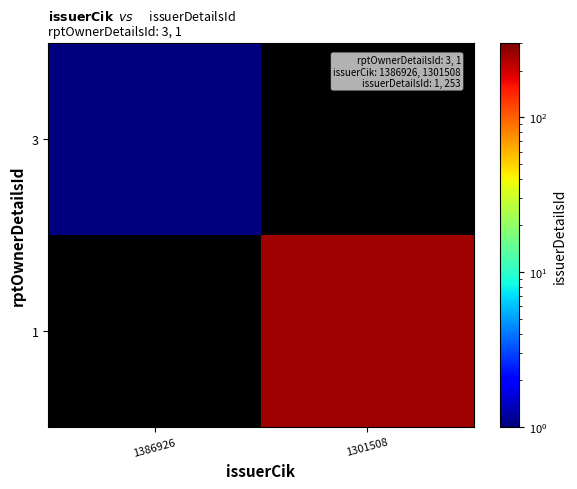

Which label corresponds to the smallest value in the chart?

1386926